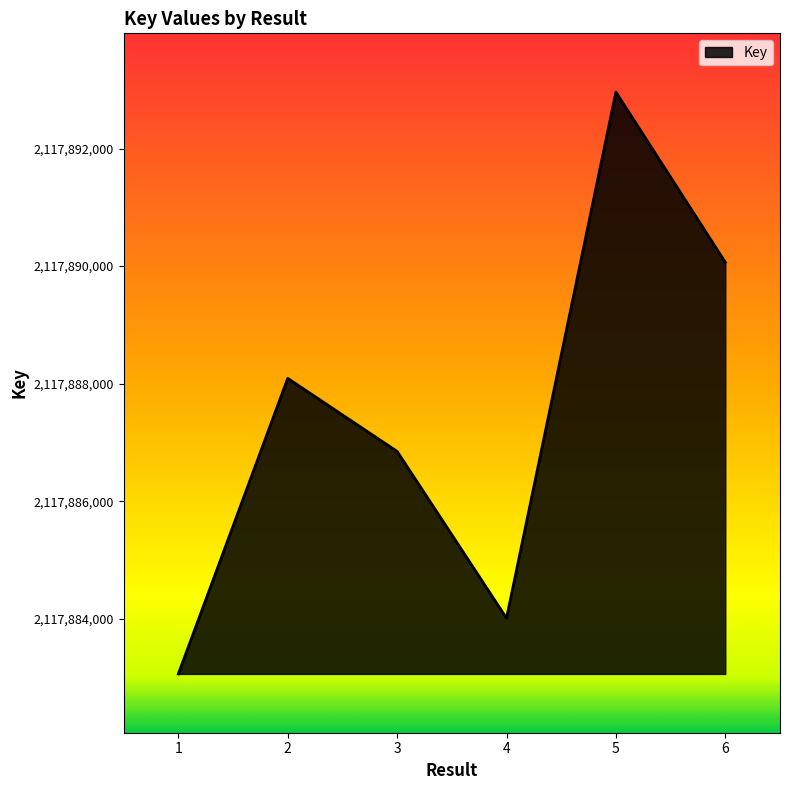

The chart shows a value of 2117892959 at 5. True or false?

True